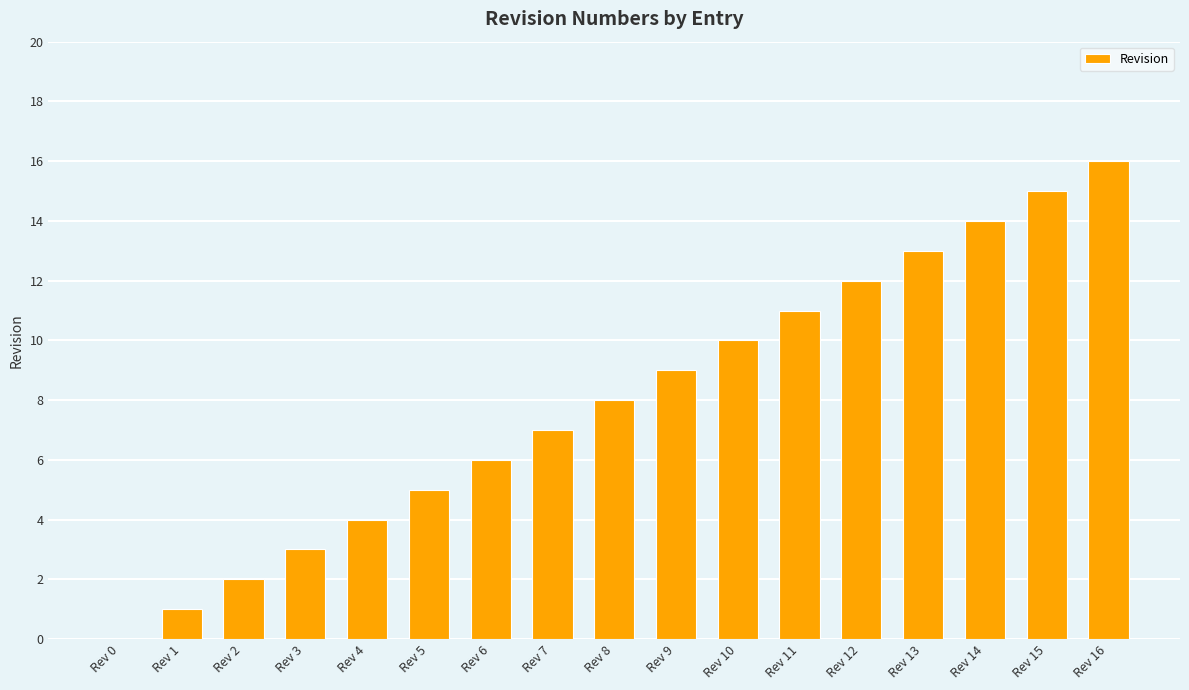

What is the sum of all values?

136